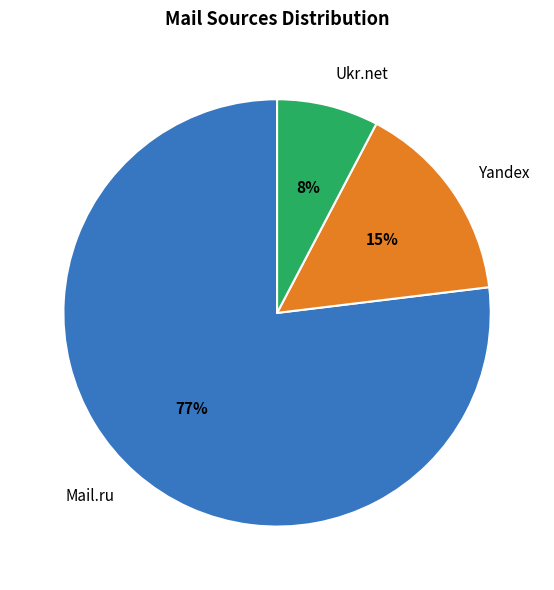

Combined, do Yandex and Ukr.net account for over 50%?

No